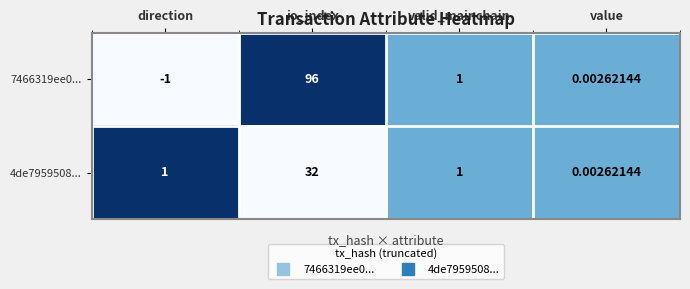

Between direction and value, which series saw the biggest shift?

7466319ee0...